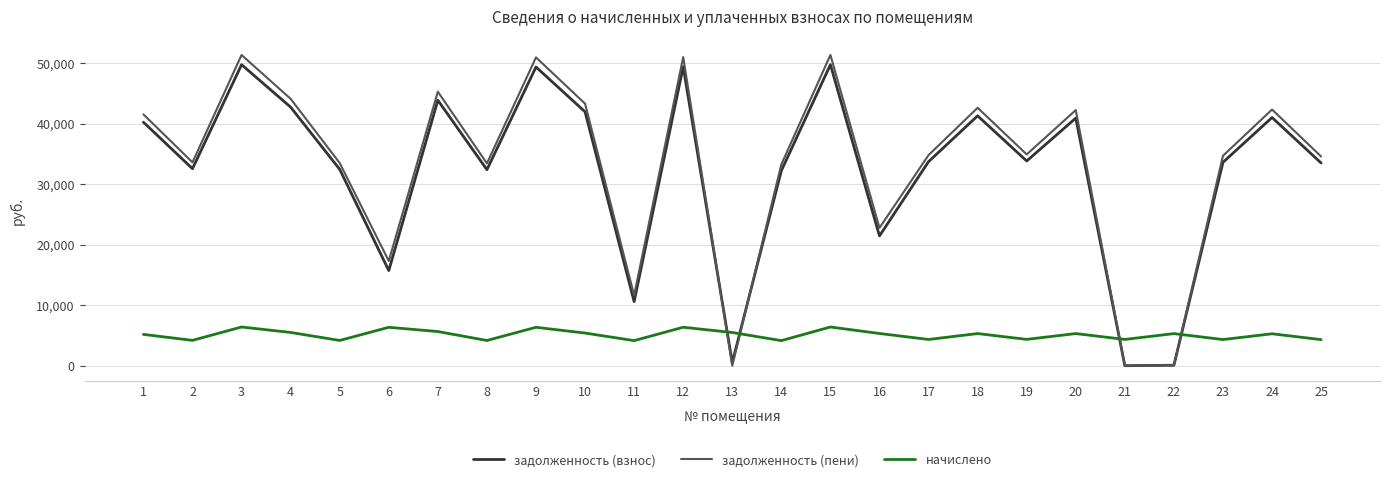

At which category does начислено reach its first local peak?

3